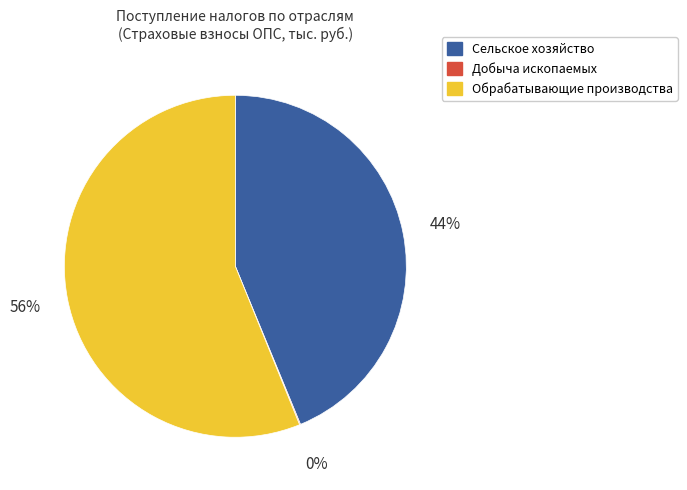

Is it true that Сельское хозяйство is 44% of the pie?

True